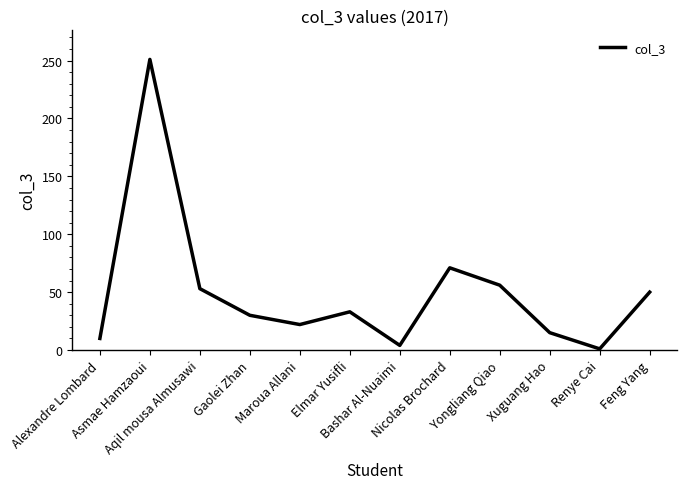

What is the greatest value displayed?

251